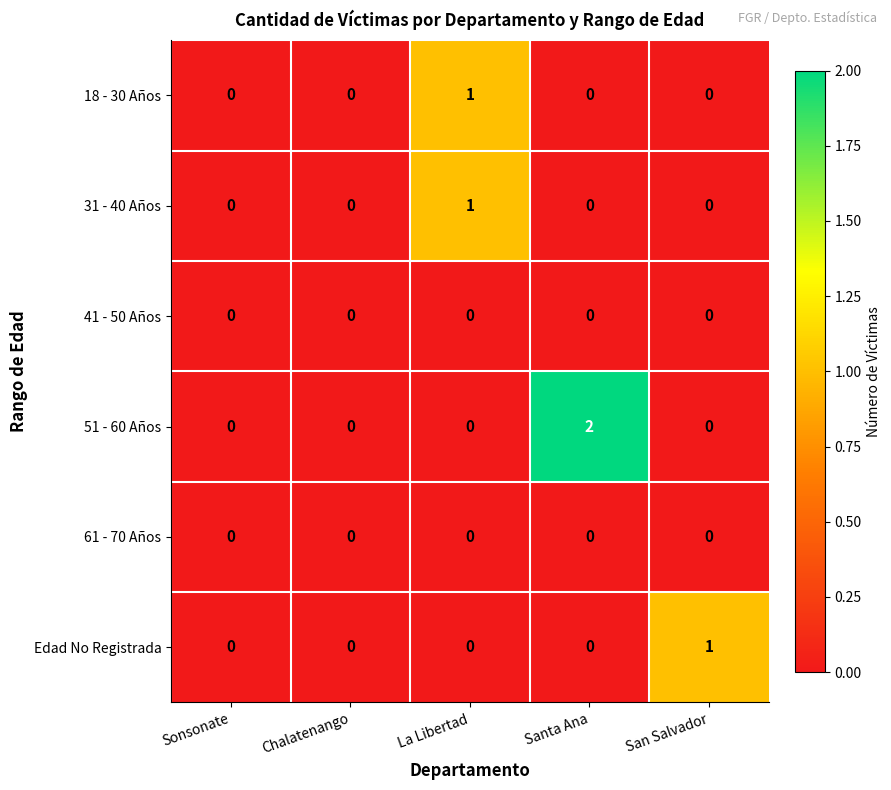

Is the value of 61 - 70 Años at San Salvador greater than the value of Edad No Registrada at San Salvador?

No